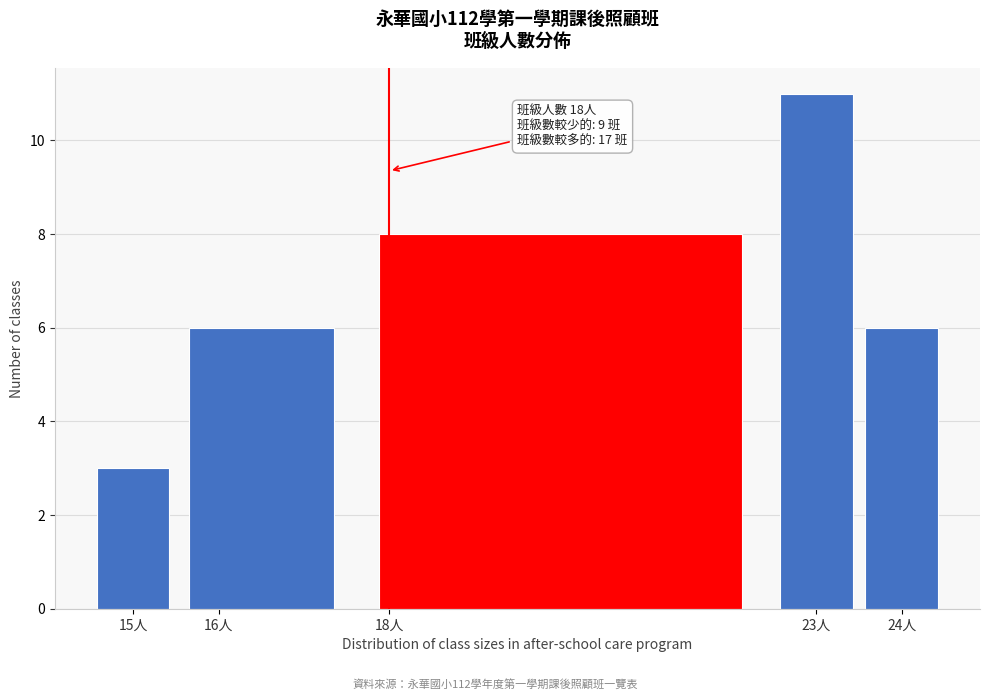

Which range on the x-axis has the tallest bar?

22.5 to 23.5